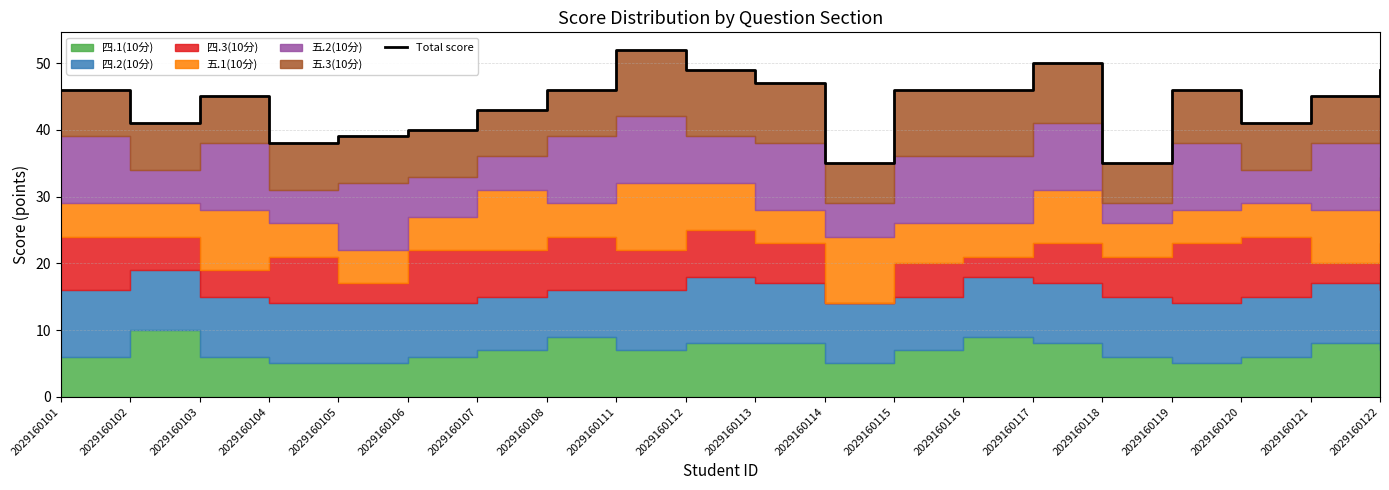

True or false: the data shows 25 at 2029160119.

False